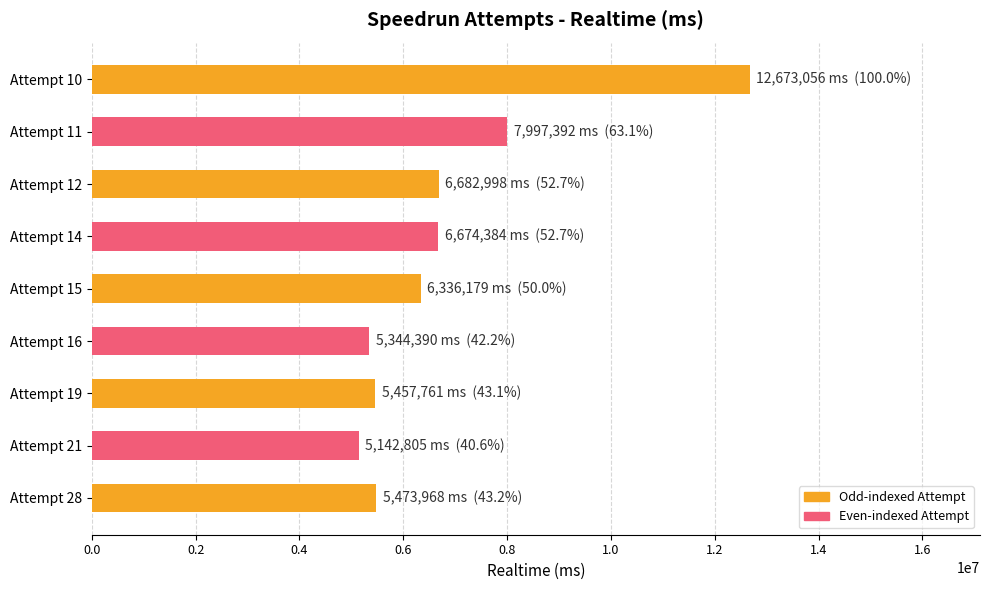

Read the value at Attempt 16, to the nearest 50.

5344400